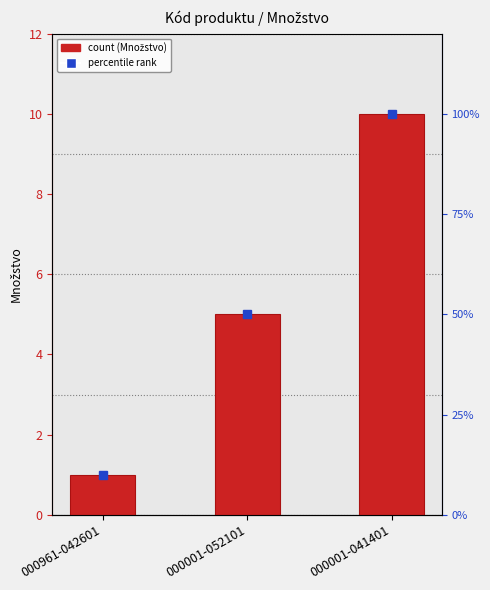

What is the sum of the values at 000001-052101 and 000961-042601?

6